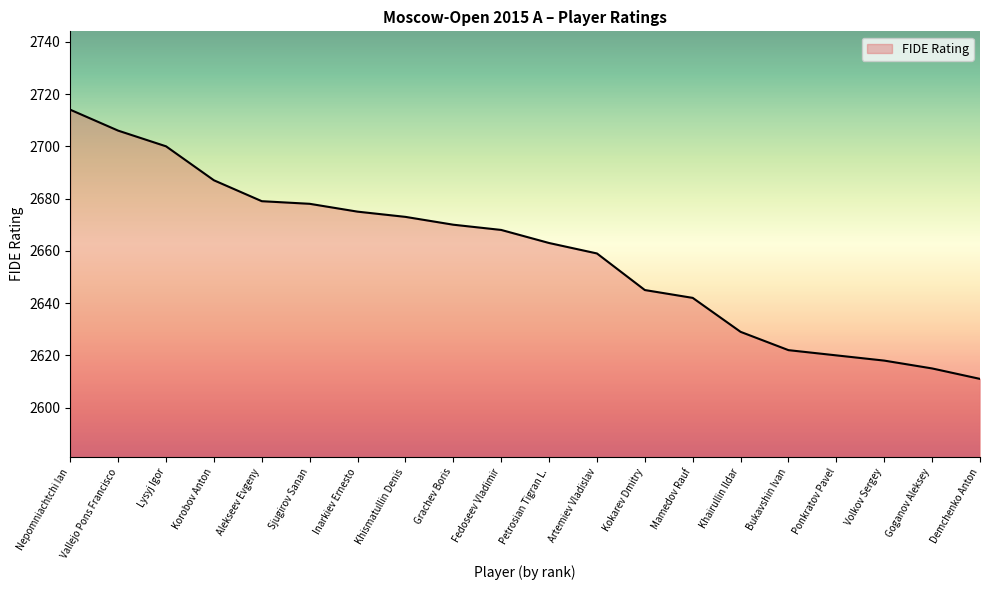

What is the change in value from Vallejo Pons Francisco to Goganov Aleksey?

-91